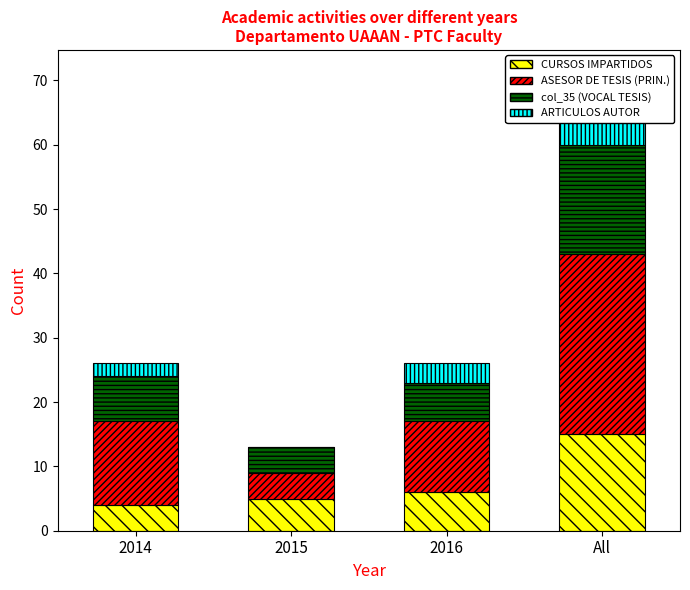

Where is col_35 (VOCAL TESIS) nearest to the value 10?

2014